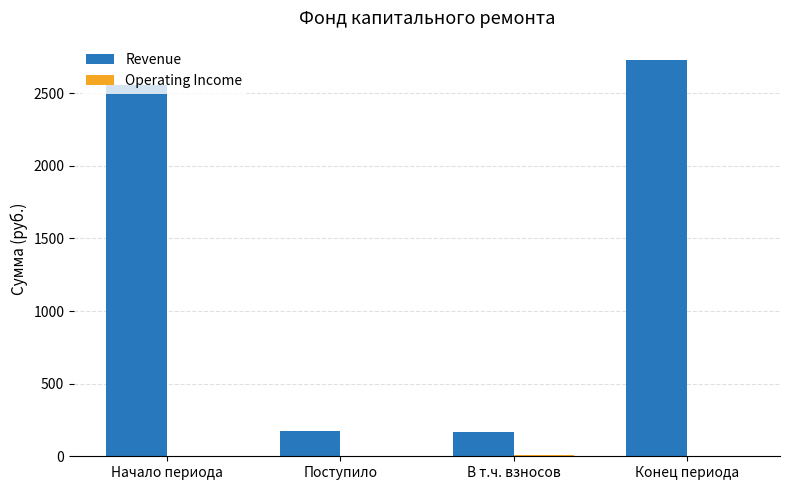

Where is Revenue nearest to the value 1446?

Начало периода